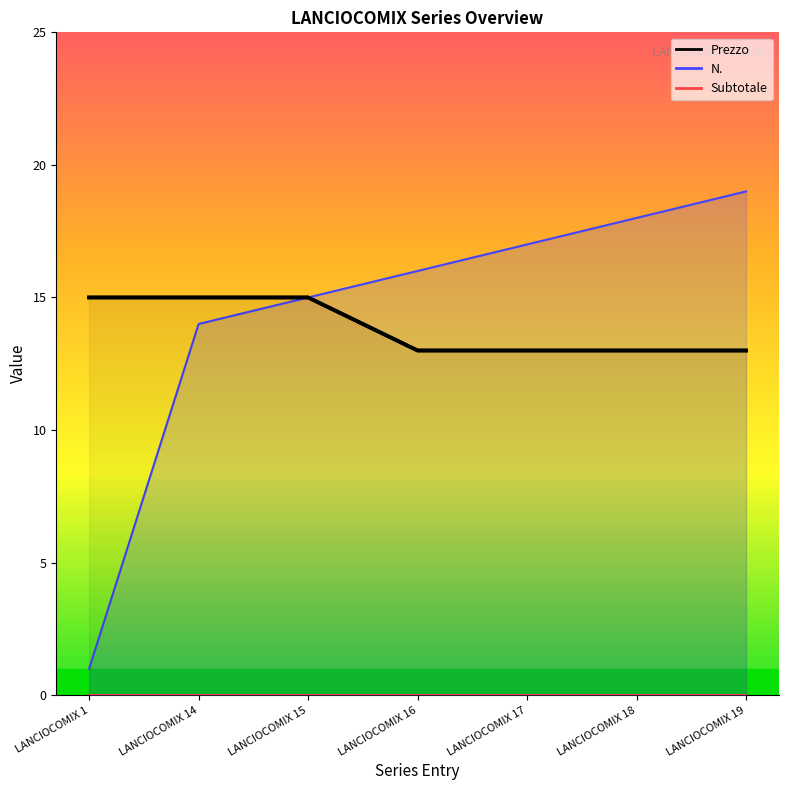

Does the chart have visible grid lines?

No